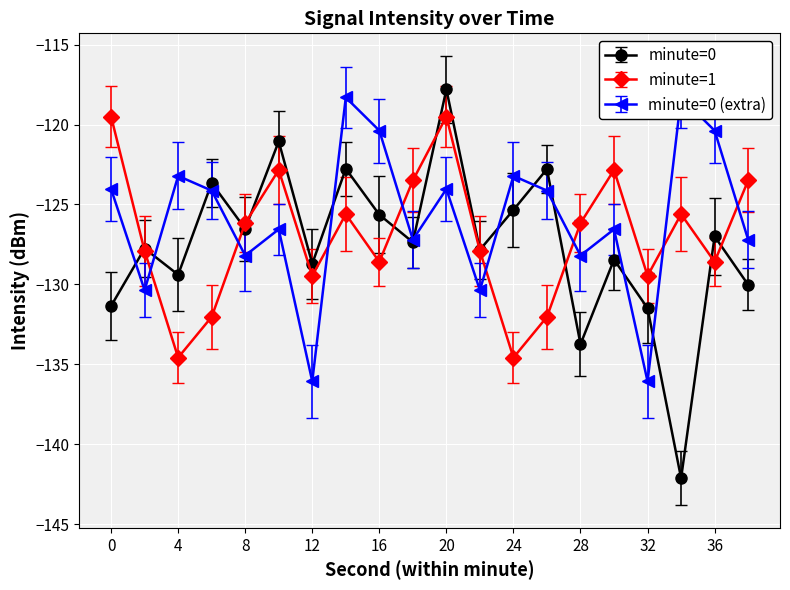

How many interior local valleys does the minute=0 (extra) series have?

7